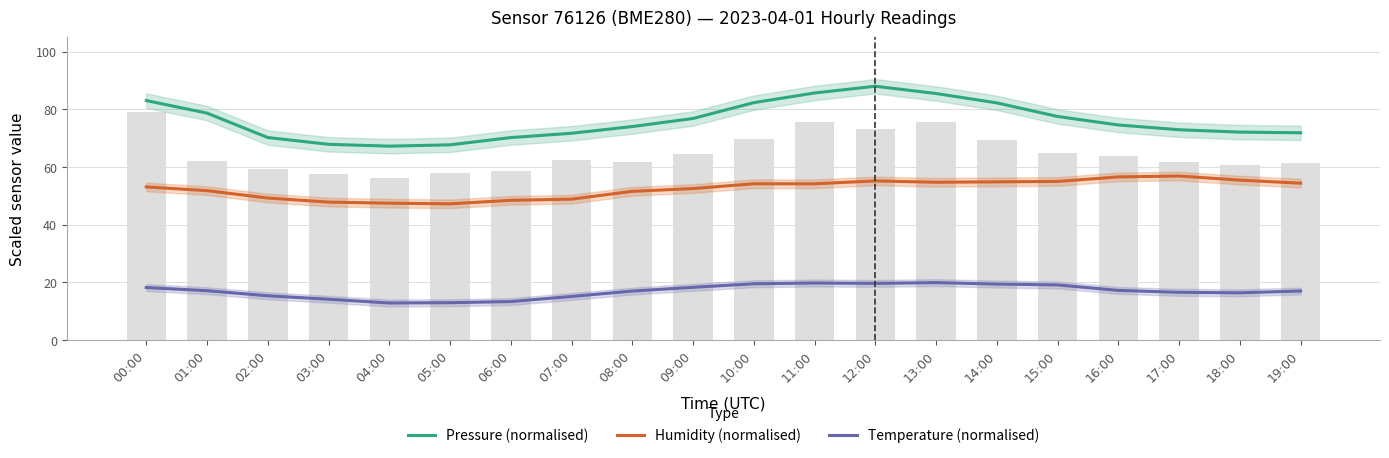

Reading left to right, what are all the values shown in this chart?

Pressure (normalised): 00:00=83.0	01:00=78.6	02:00=70.2	03:00=67.8	04:00=67.2	05:00=67.7	06:00=70.2	07:00=71.7	08:00=74.0	09:00=76.8	10:00=82.3	11:00=85.6	12:00=88.0	13:00=85.4	14:00=82.2	15:00=77.5	16:00=74.5	17:00=72.9	18:00=72.1	19:00=71.8
Humidity (normalised): 00:00=53.1	01:00=51.8	02:00=49.2	03:00=47.8	04:00=47.4	05:00=47.2	06:00=48.4	07:00=48.8	08:00=51.5	09:00=52.5	10:00=54.1	11:00=54.1	12:00=55.1	13:00=54.7	14:00=54.8	15:00=55.0	16:00=56.5	17:00=56.8	18:00=55.4	19:00=54.3
Temperature (normalised): 00:00=18.1	01:00=17.1	02:00=15.3	03:00=14.1	04:00=12.8	05:00=12.9	06:00=13.3	07:00=15.1	08:00=16.9	09:00=18.2	10:00=19.5	11:00=19.7	12:00=19.6	13:00=19.9	14:00=19.4	15:00=19.1	16:00=17.2	17:00=16.5	18:00=16.3	19:00=17.0